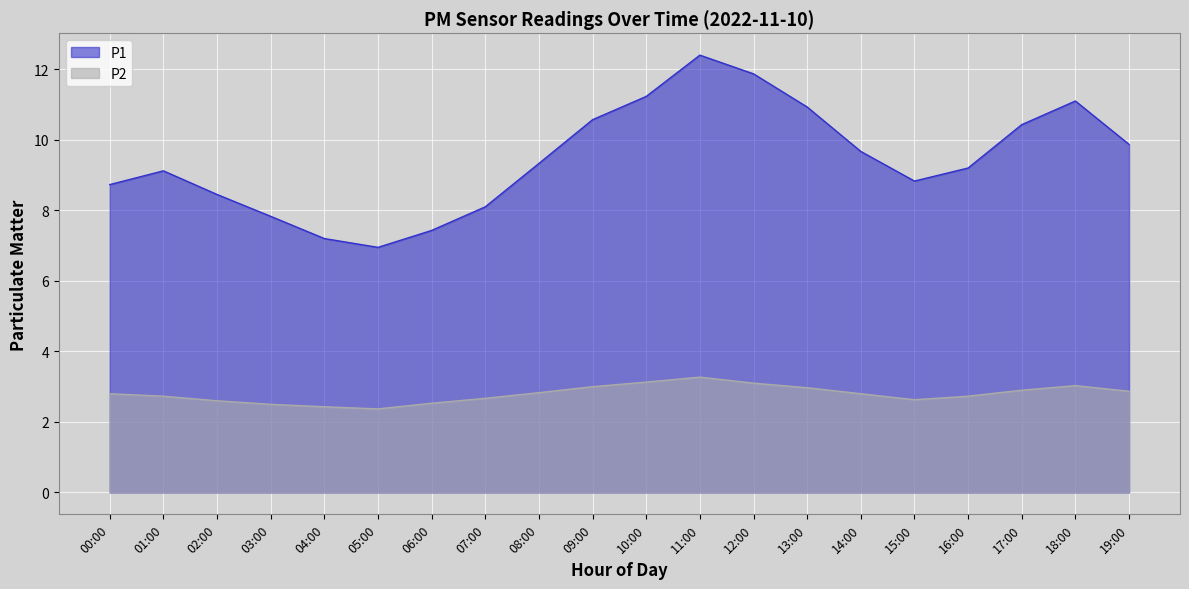

What is the label of the 10th point from the right?

10:00